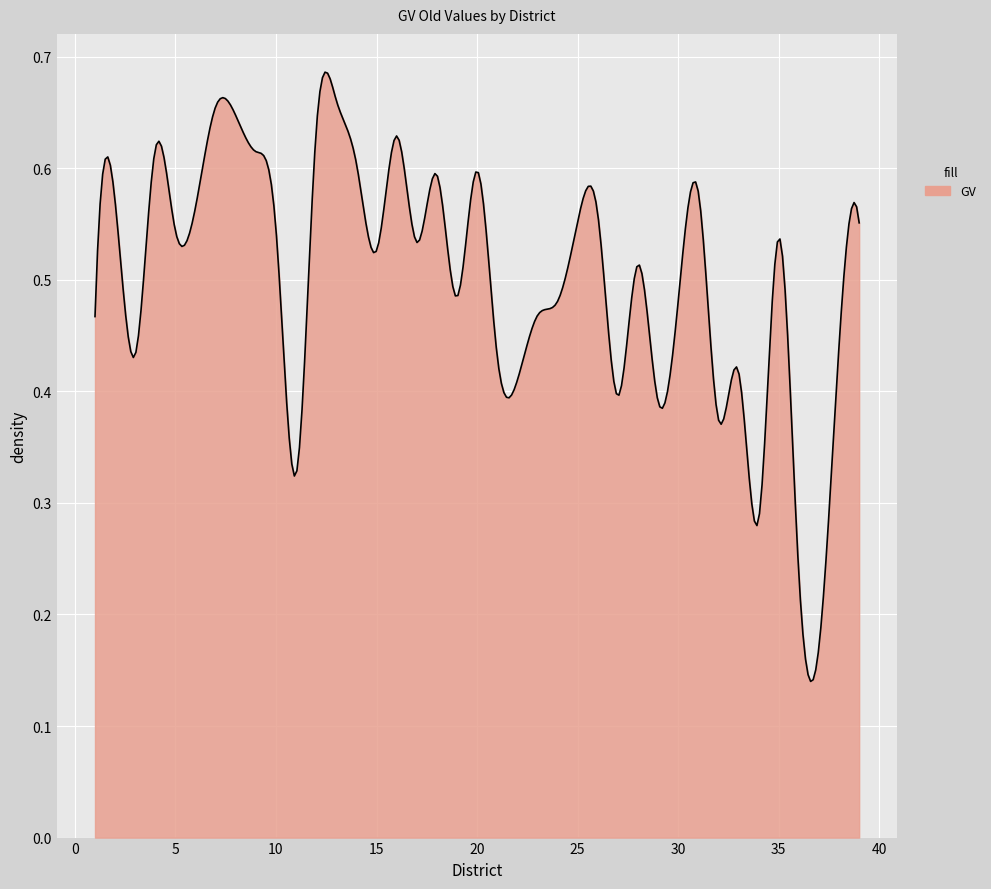

What is the sum of all values?

150.5